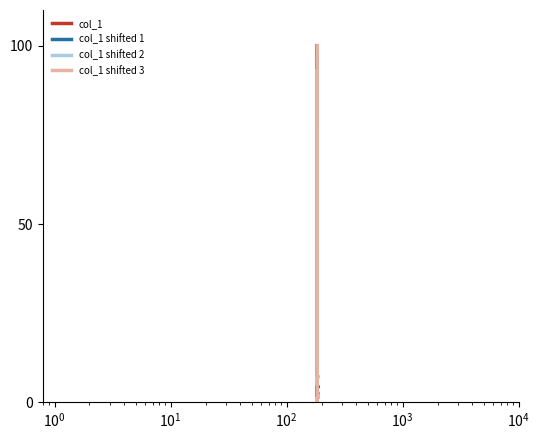

What are all the series names shown in the legend?

col_1, col_1 shifted 1, col_1 shifted 2, col_1 shifted 3